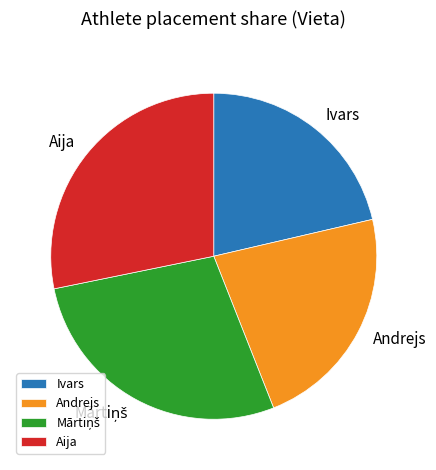

True or false: Andrejs accounts for 23% of the total.

True